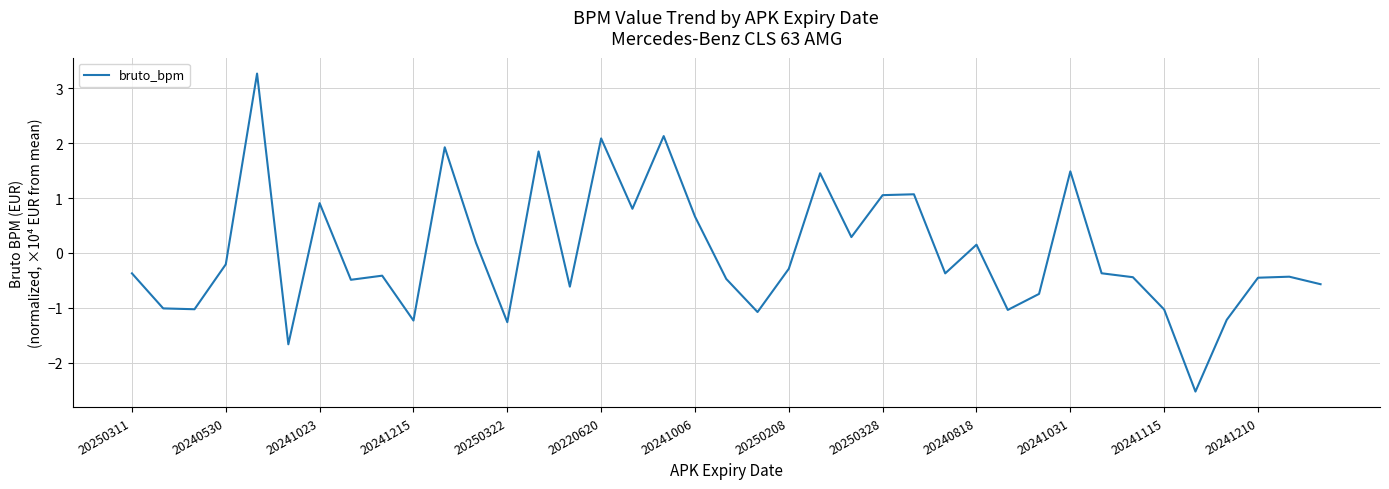

What is the greatest value displayed?

3.3